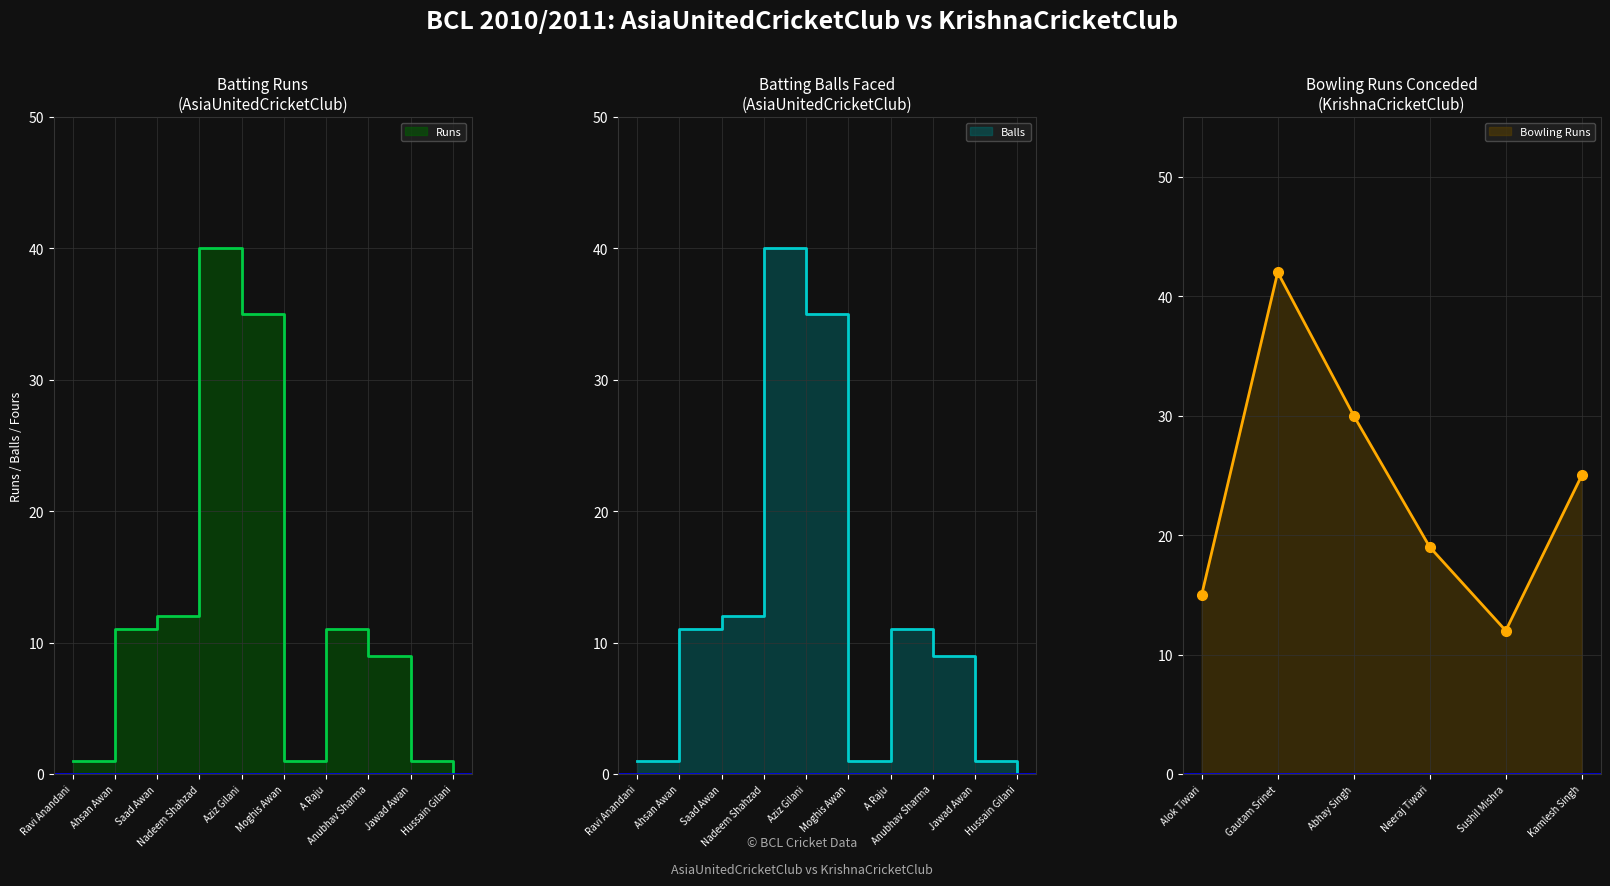

List the labels in order of Balls value, smallest first.

Hussain Gilani, Ravi Anandani, Moghis Awan, Jawad Awan, Anubhav Sharma, Ahsan Awan, A Raju, Saad Awan, Aziz Gilani, Nadeem Shahzad